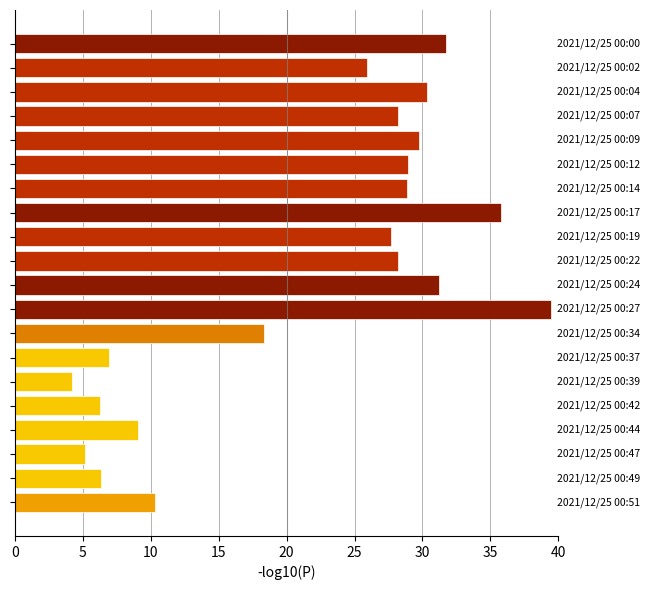

What is the greatest value displayed?

39.4